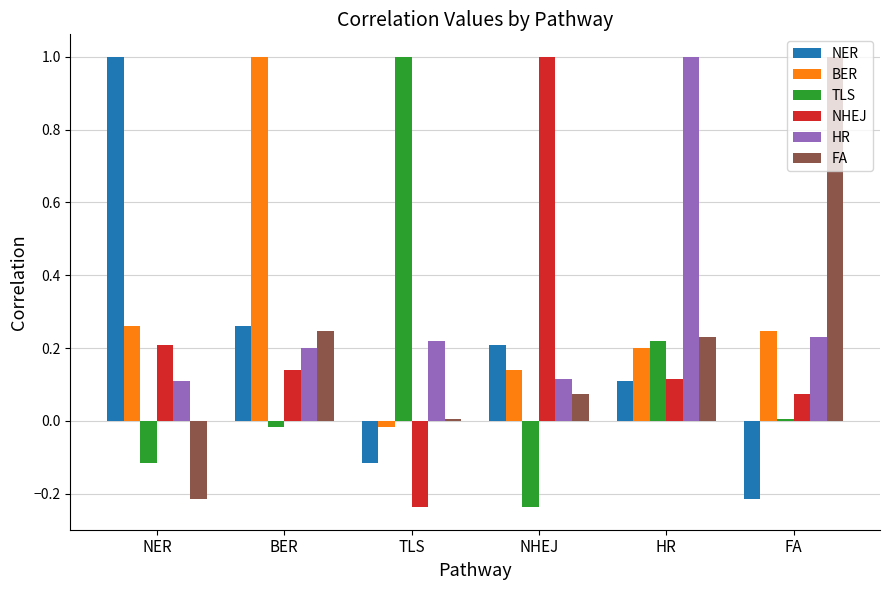

How many groups of bars are there?

6